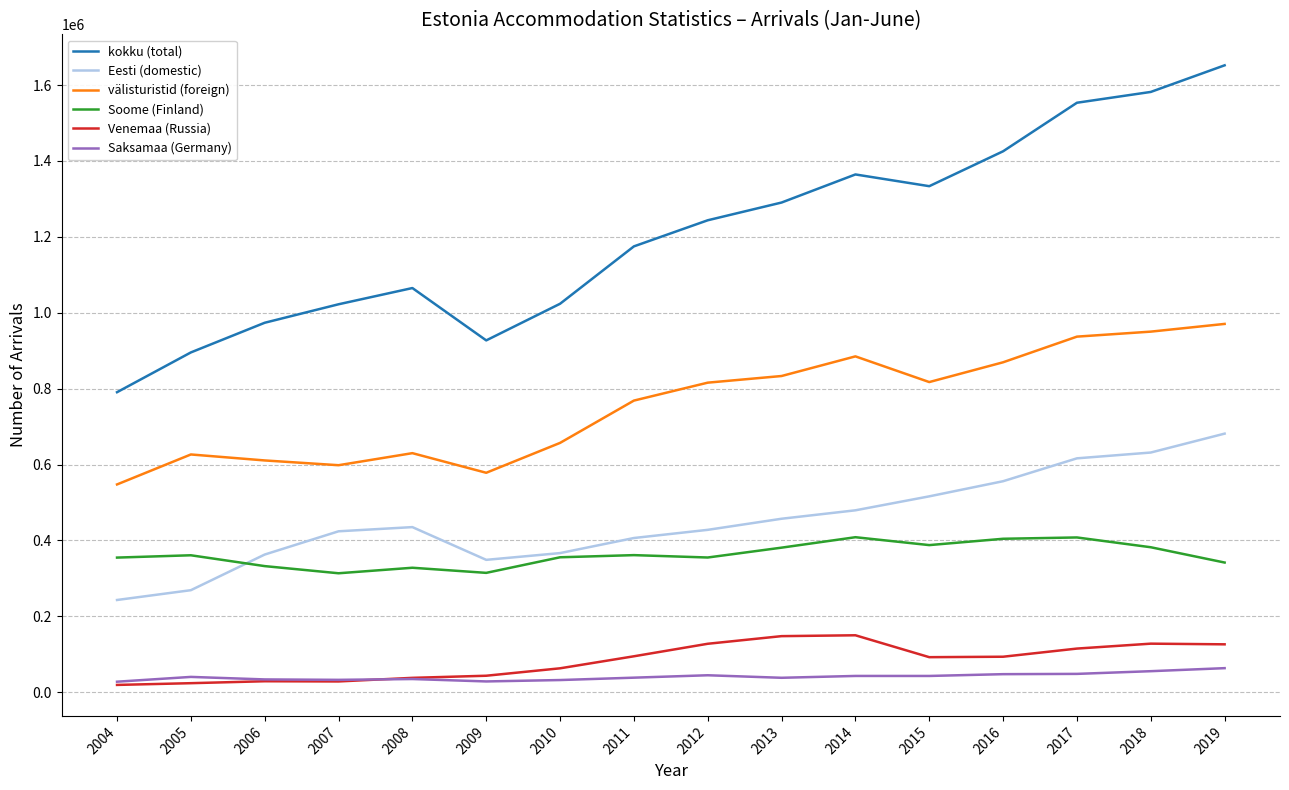

Count the number of categories in the chart.

16